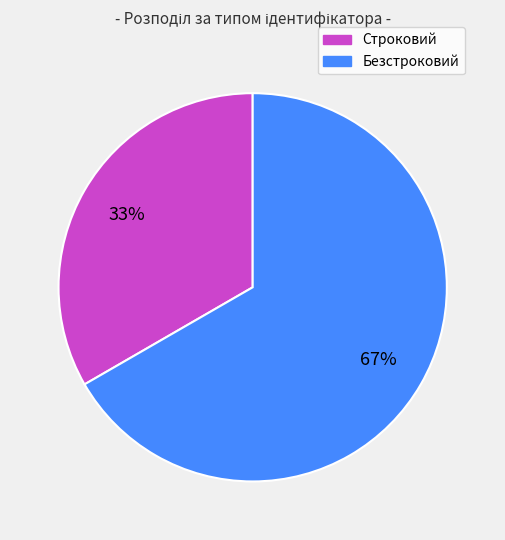

Do Безстроковий and Строковий together represent more than half of the pie?

Yes